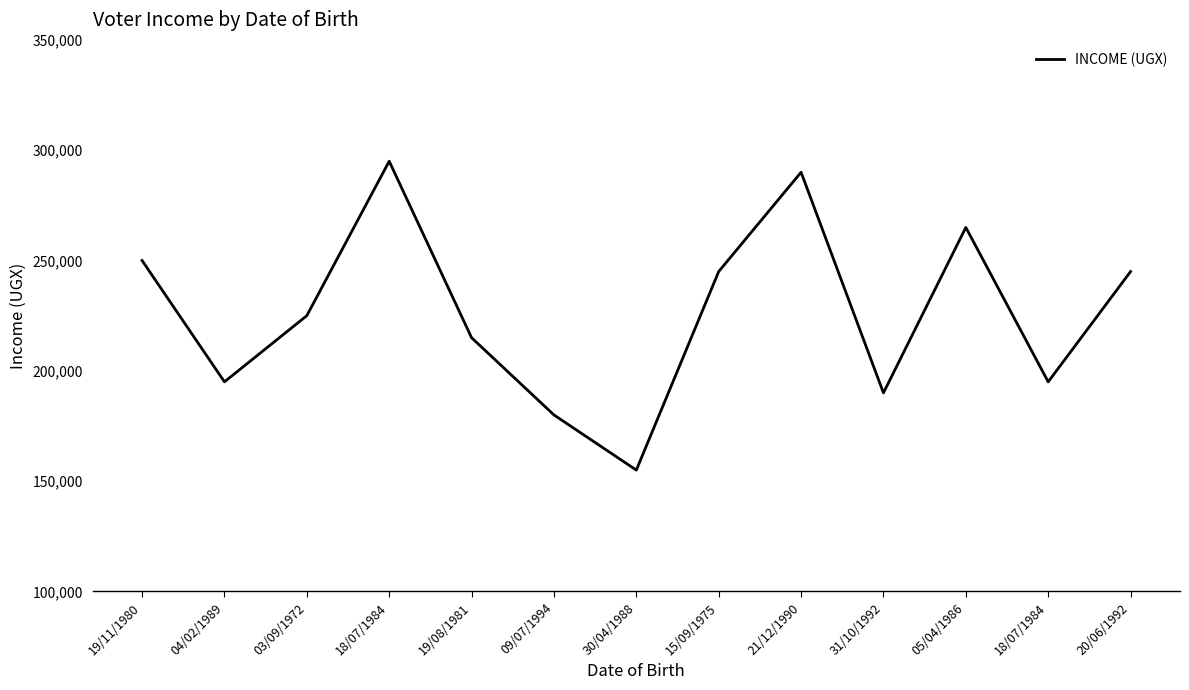

What is the sum of all values?

2945000